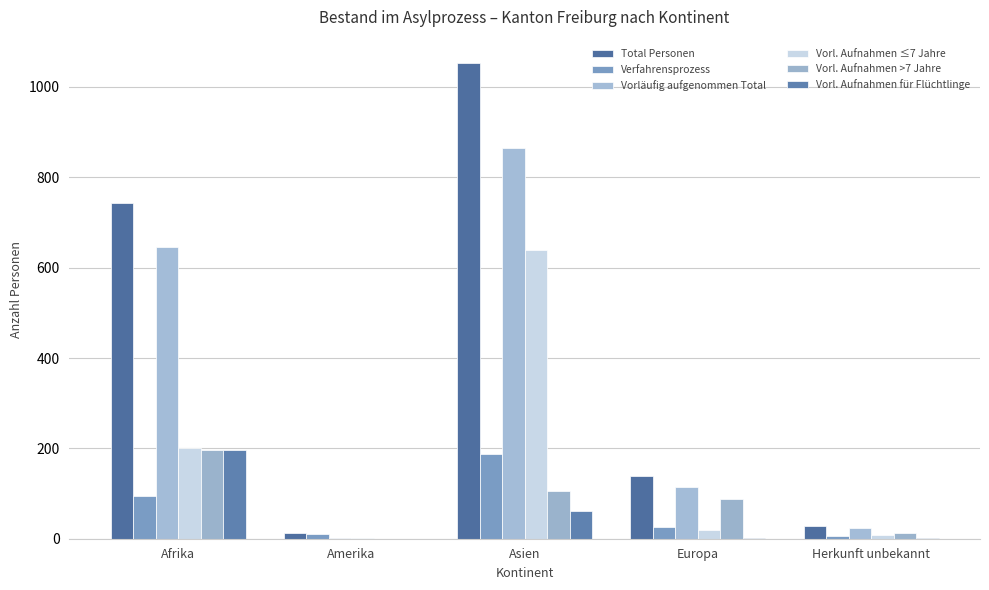

What is the maximum value for Vorl. Aufnahmen ≤7 Jahre?

640